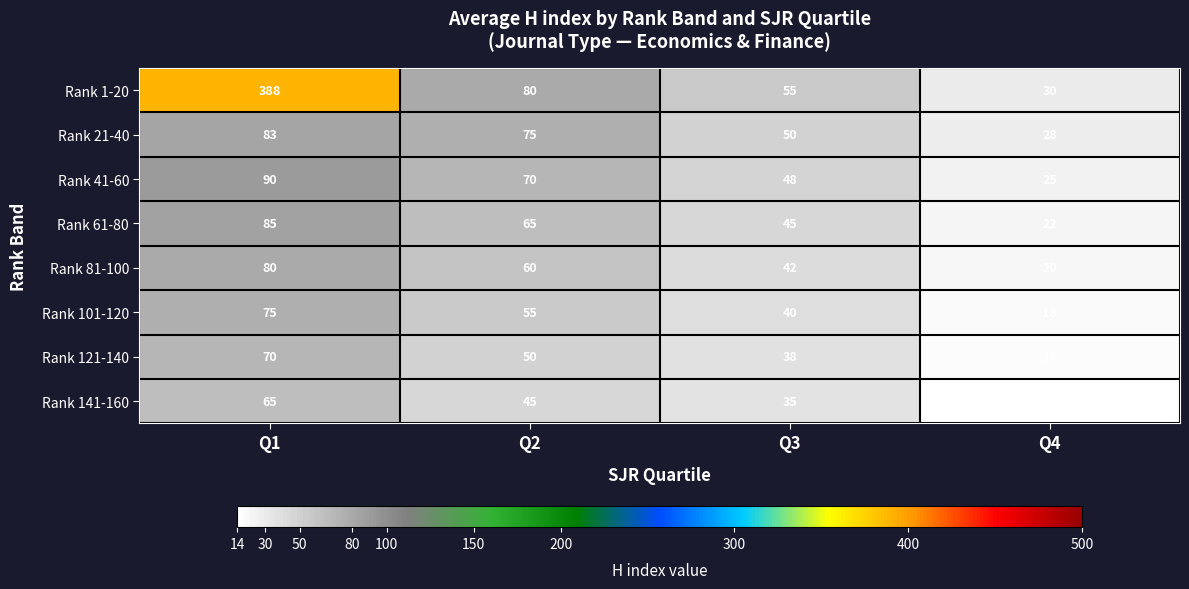

Which category has the lowest value in the Rank 101-120 series?

Q4